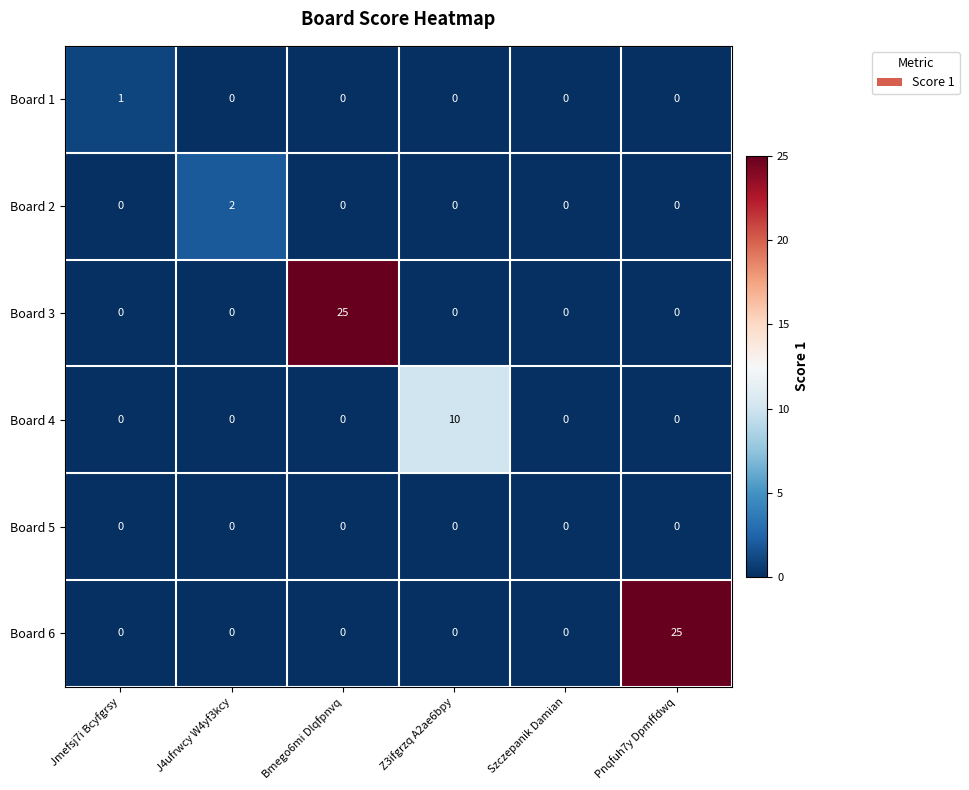

Which series changed the most between Z3ifgrzq A2ae6bpy and Szczepanik Damian?

Board 4